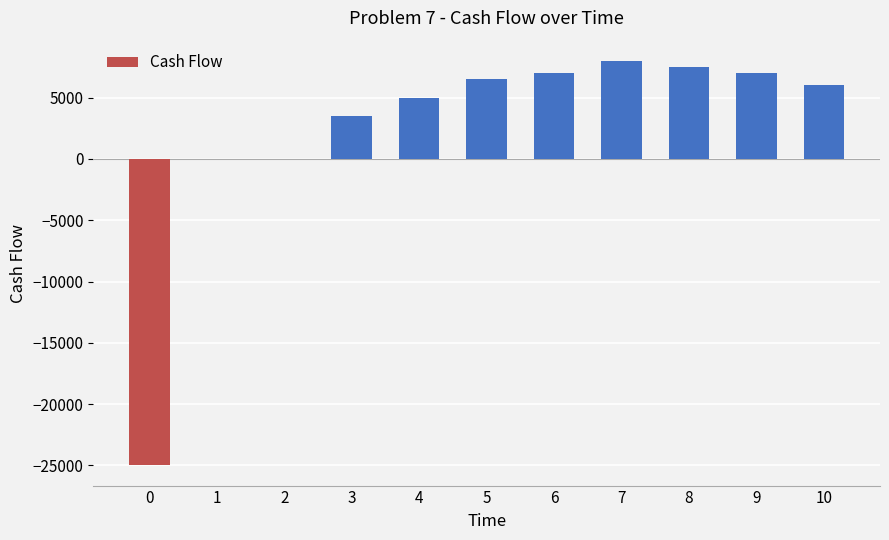

Are the bars horizontal?

No